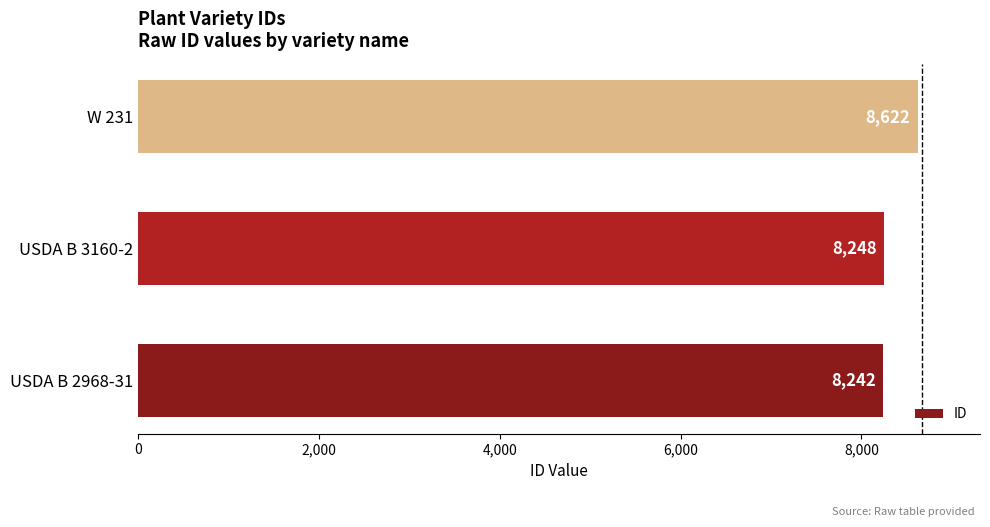

Are the bars grouped side by side (vs. stacked)?

No